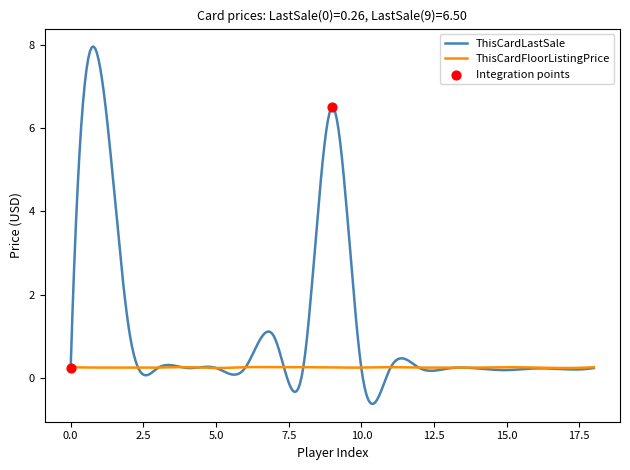

Which series has the largest total across all categories?

ThisCardLastSale